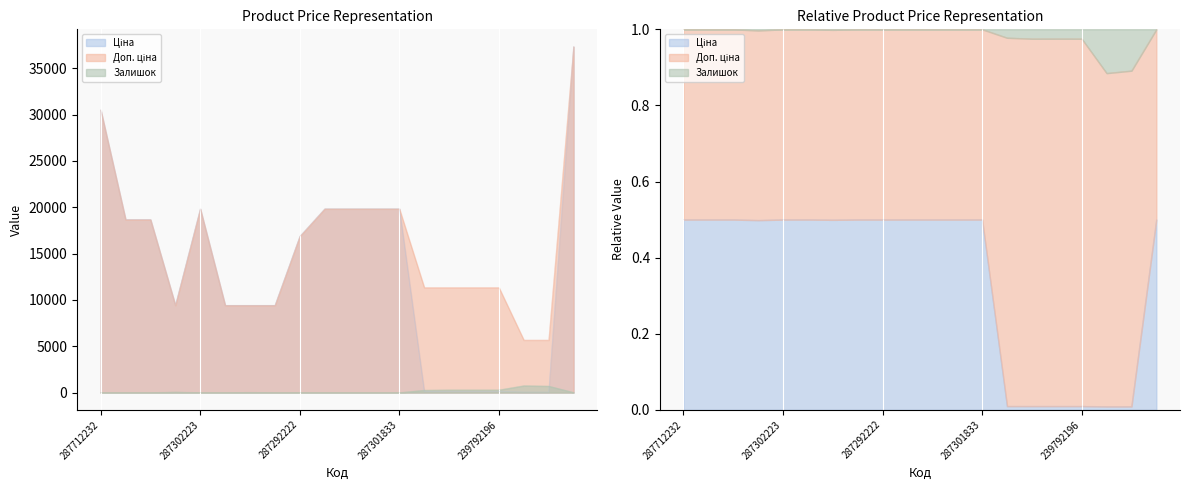

Is it true that Доп. ціна equals 1997.8 at 239752196?

False